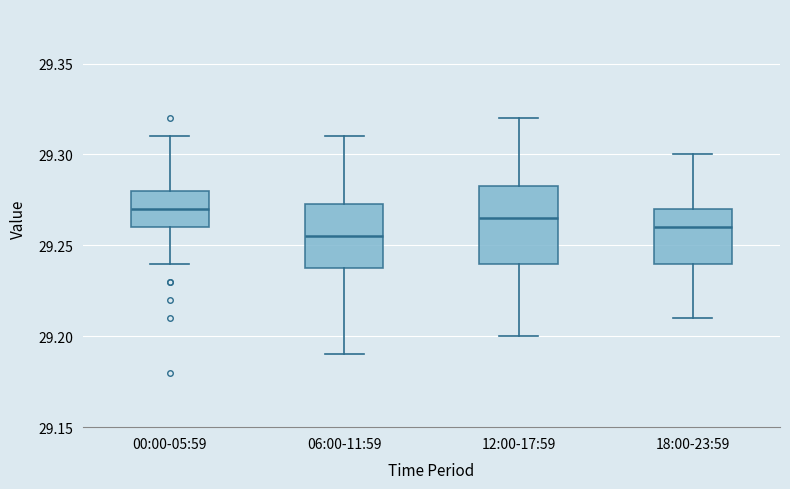

Where is the lower edge of the box for 12:00-17:59 on the y-axis? The values are not printed on the chart, so give them approximately, as read against the axis.

29.240